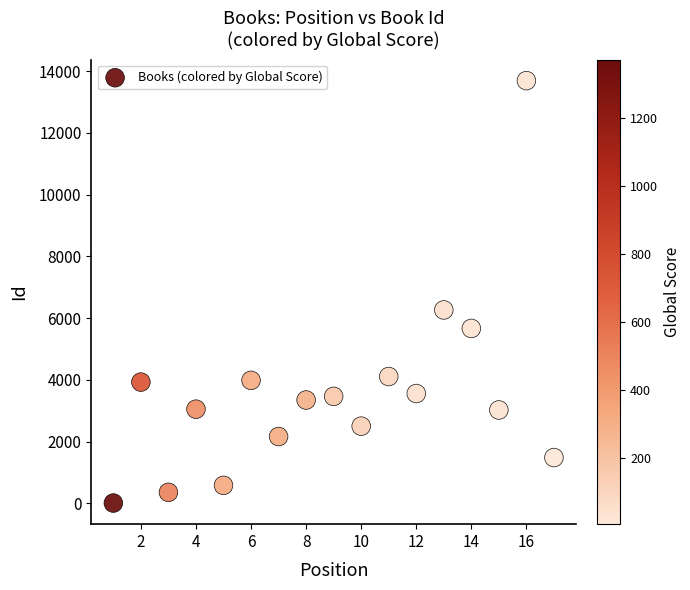

What is the range of X values (max minus min)?

16